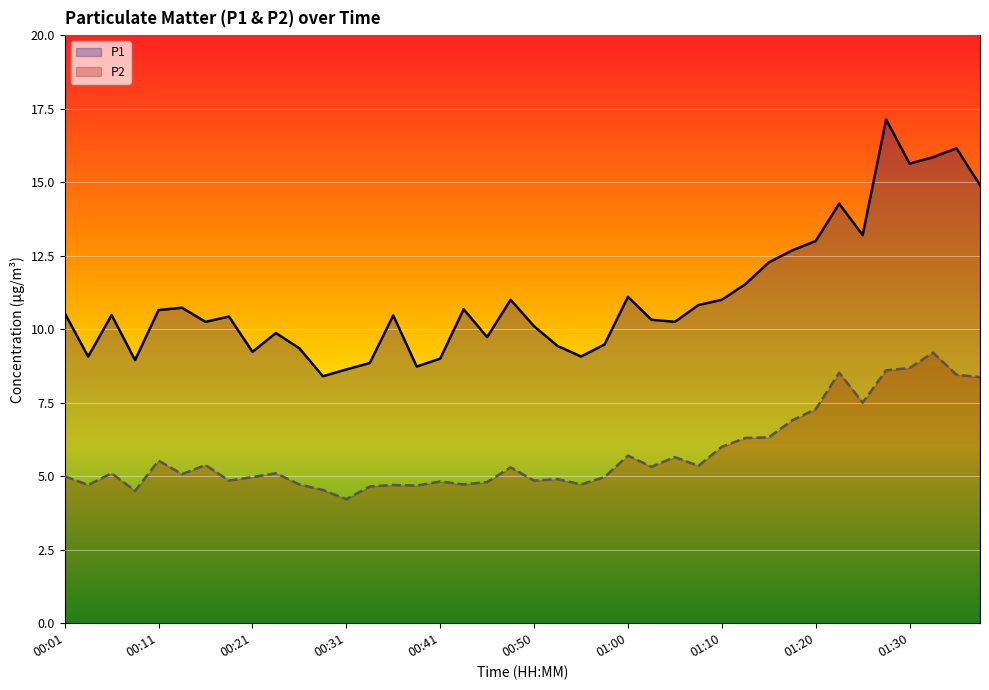

Which series has the largest total across all categories?

P1